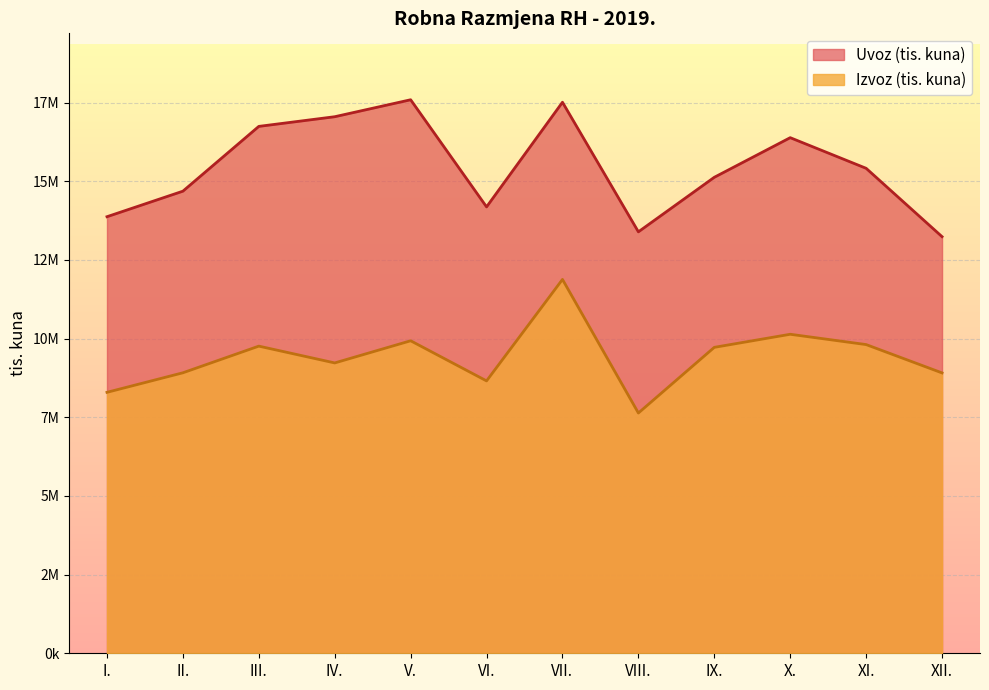

Reading right to left, extract all data points from this chart.

Izvoz (tis. kuna): 8909988	9810141	10137834	9722063	7635224	11880850	8656012	9931256	9226955	9760854	8913671	8292917
Uvoz (tis. kuna): 13239596	15411852	16385340	15126279	13393165	17511603	14185478	17590310	17051212	16743871	14685092	13873607